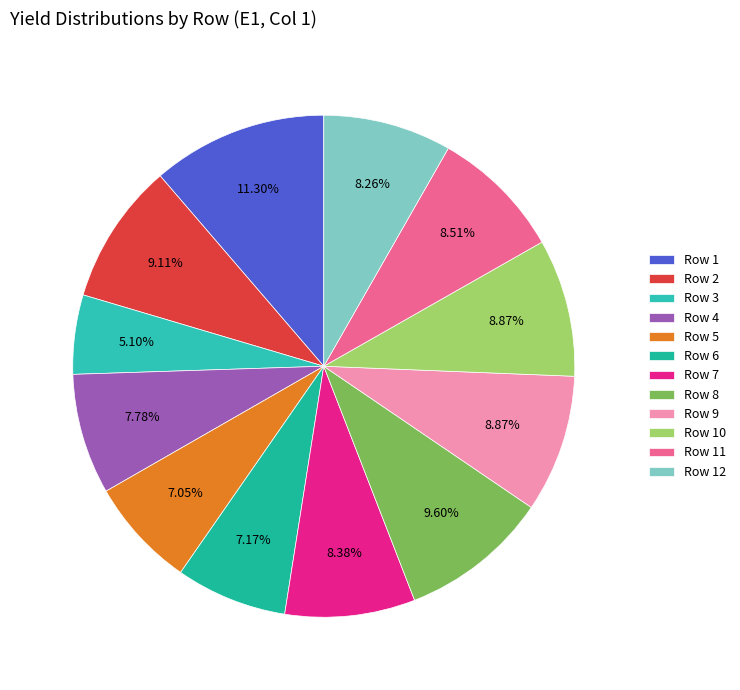

How many slices are in this pie chart?

12